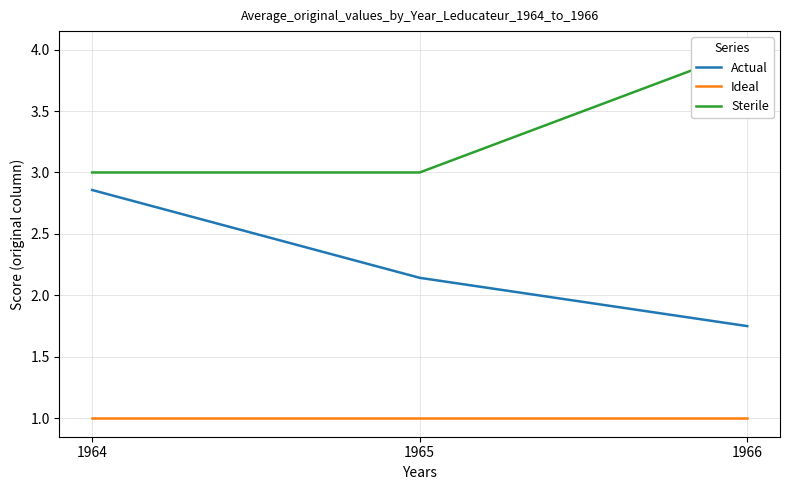

What is the maximum value for Ideal?

1.0